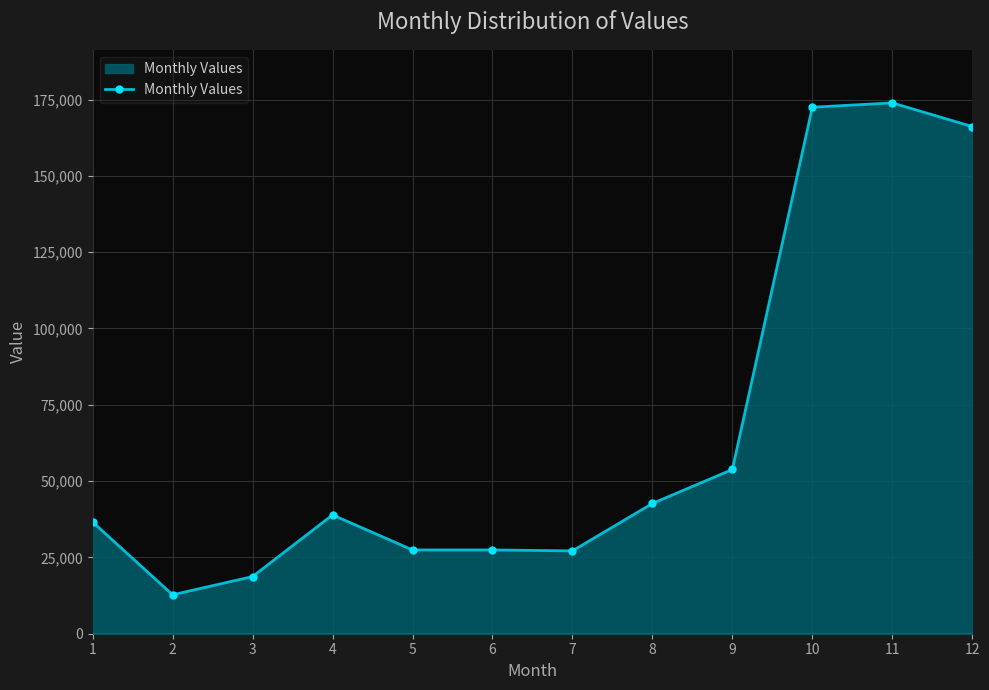

Read the value at 6.

27441.9